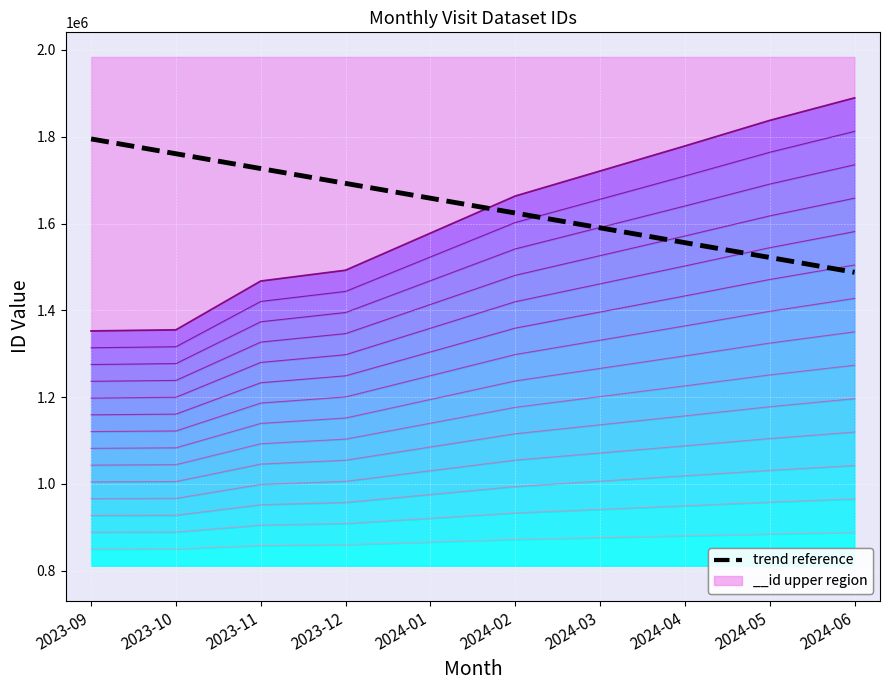

Which label corresponds to the smallest value in the chart?

2024-06